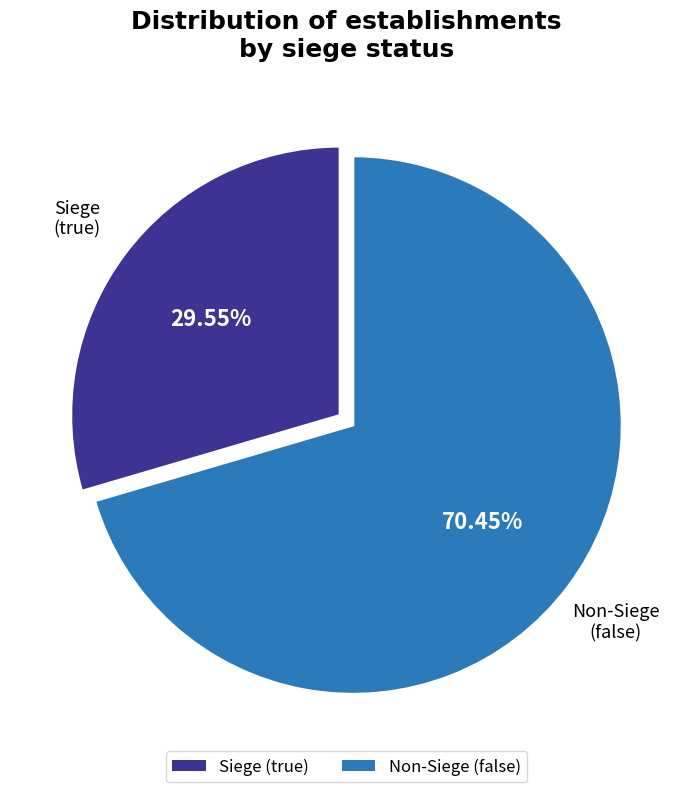

Does Non-Siege (false) account for over 50% of the chart?

Yes